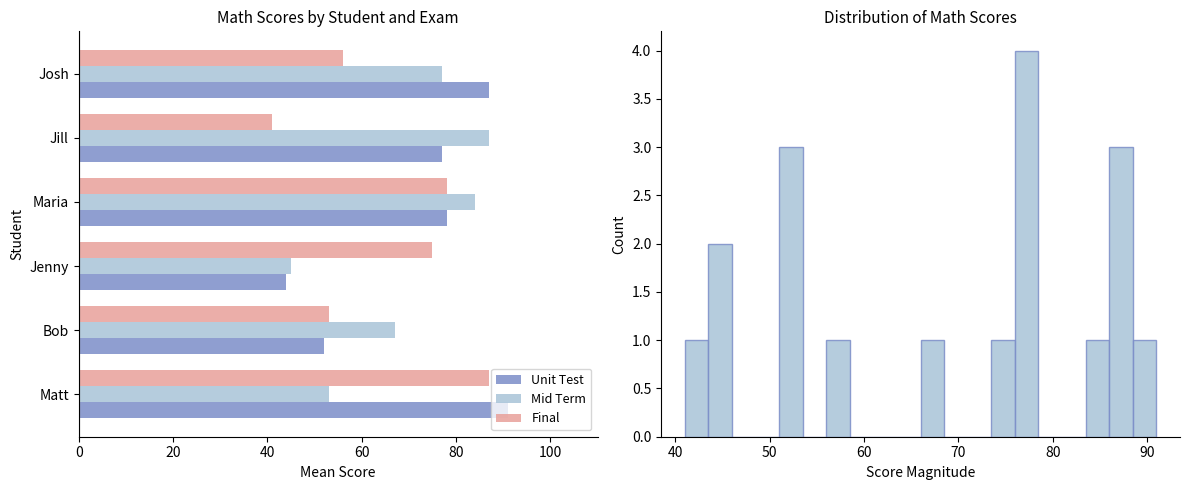

What is the minimum value for Mid Term?

45